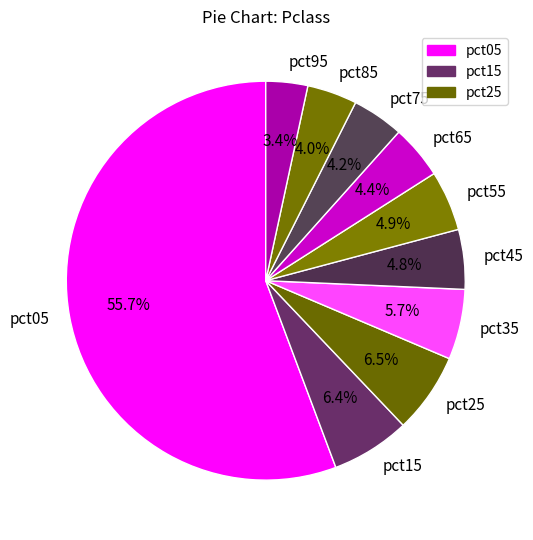

How many segments does this pie chart have?

10